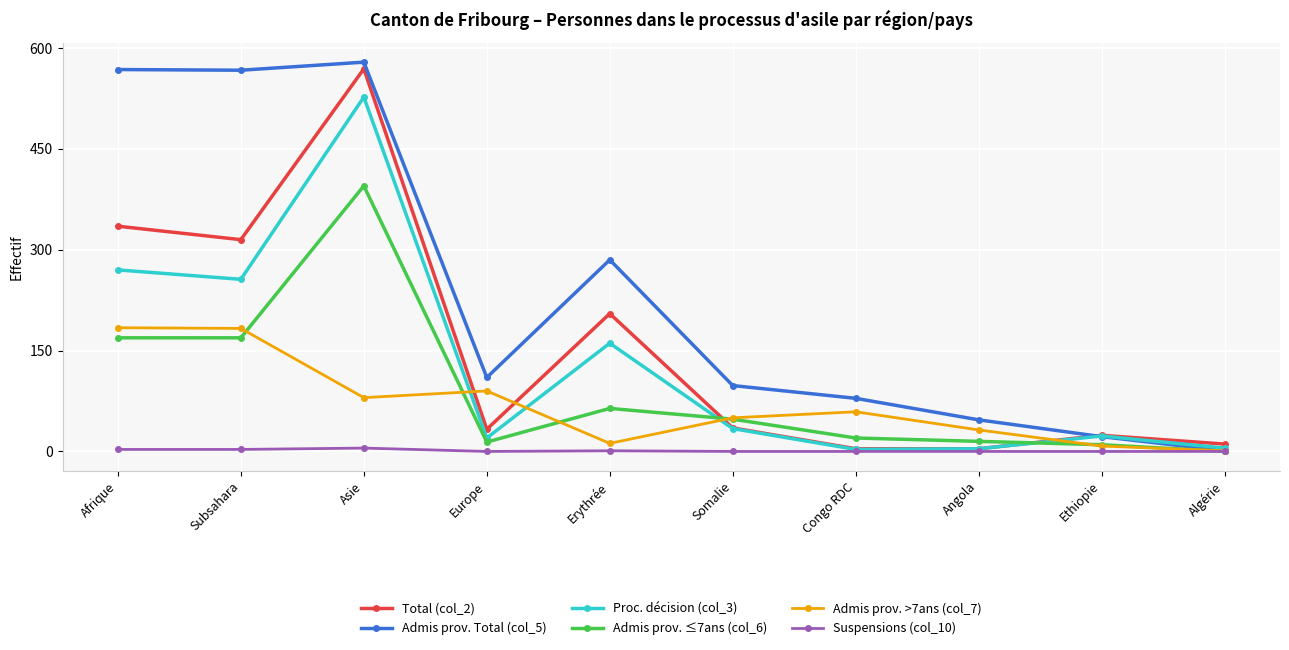

The Admis prov. >7ans (col_7) series shows 1 at Algérie. True or false?

True